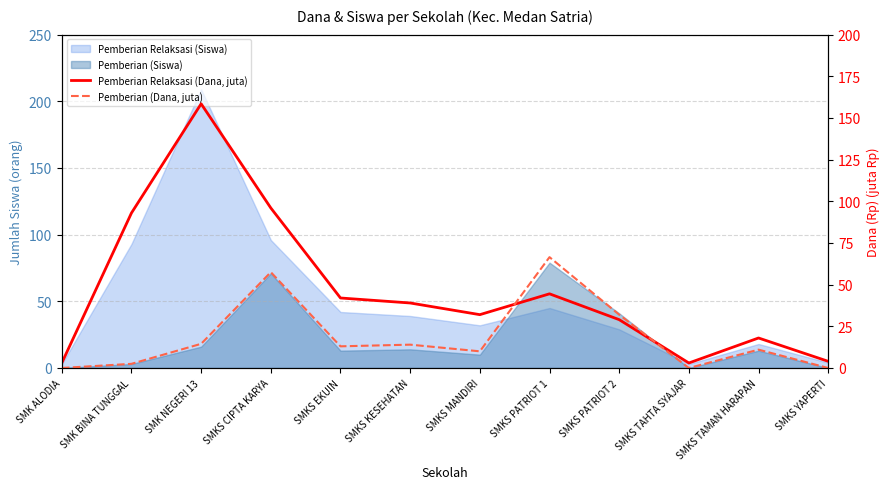

True or false: Pemberian Relaksasi (Dana, juta) has a value of 44.5 at SMKS PATRIOT 1.

True